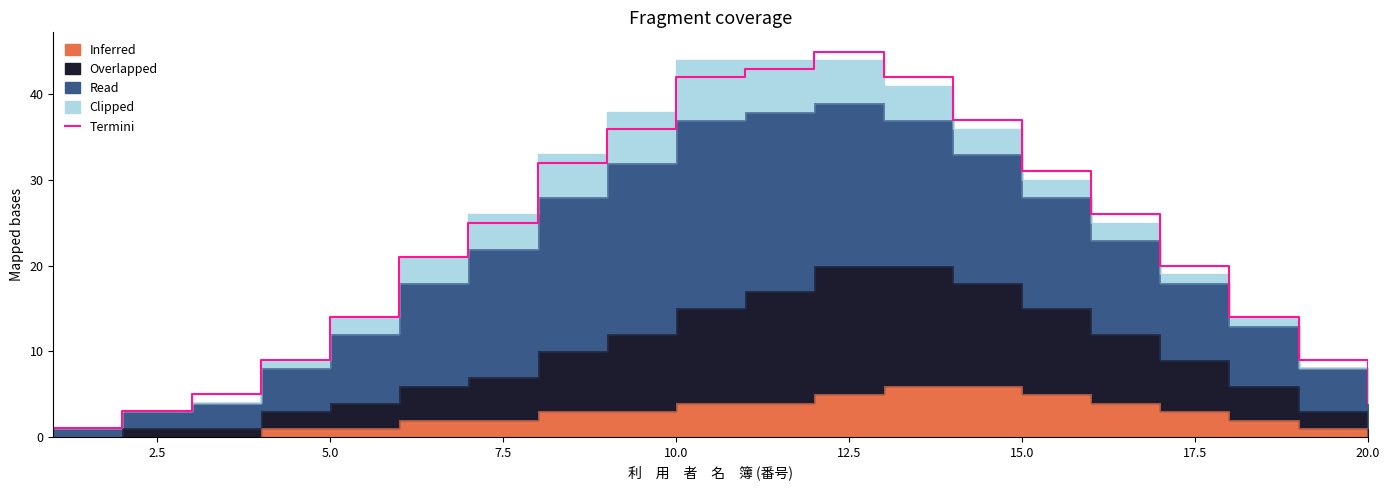

How many lines are shown in the chart?

1